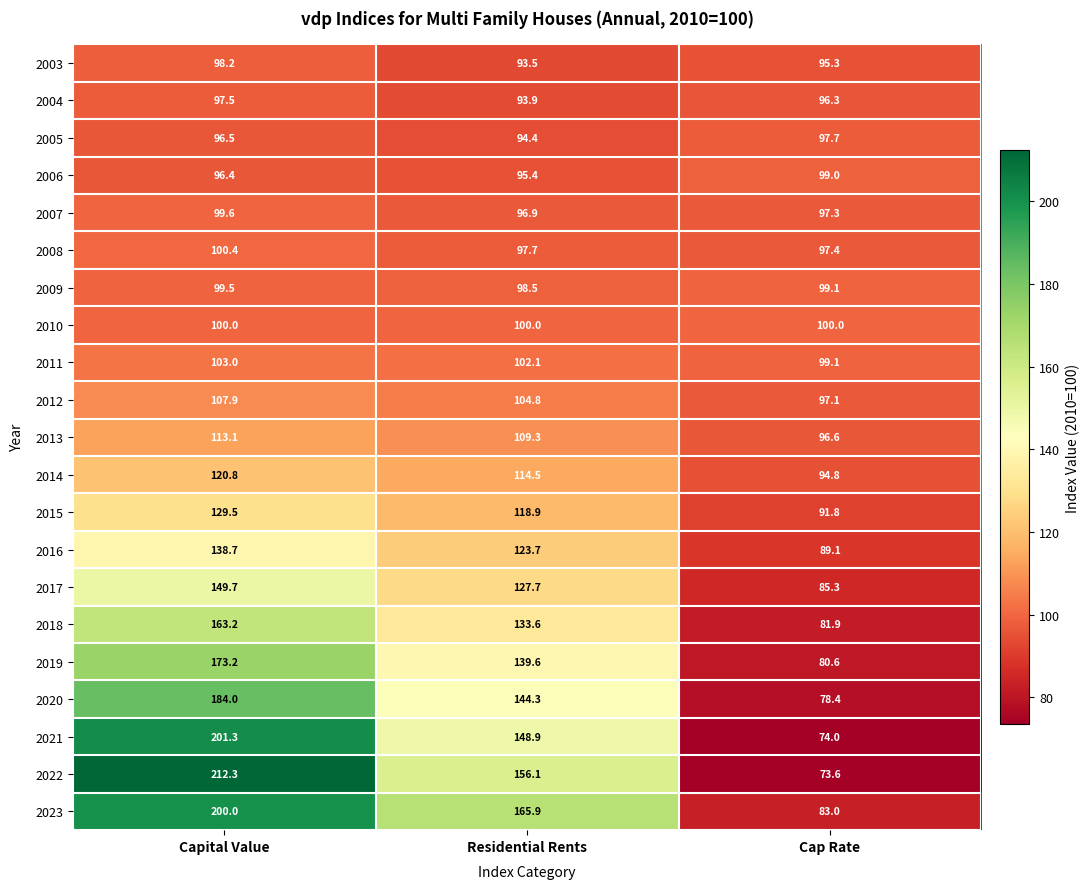

At which label is 2004 closest to 95?

Residential Rents